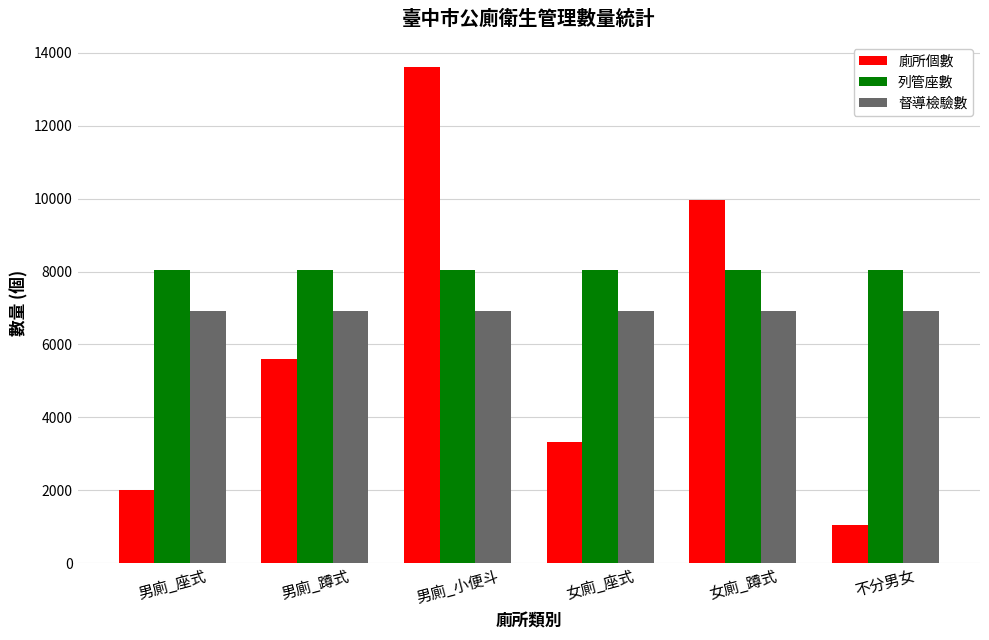

Reading right to left, extract all data points from this chart.

廁所個數: 不分男女=1043	女廁_蹲式=9956	女廁_座式=3319	男廁_小便斗=13617	男廁_蹲式=5593	男廁_座式=2016
列管座數: 不分男女=8034	女廁_蹲式=8034	女廁_座式=8034	男廁_小便斗=8034	男廁_蹲式=8034	男廁_座式=8034
督導檢驗數: 不分男女=6931	女廁_蹲式=6931	女廁_座式=6931	男廁_小便斗=6931	男廁_蹲式=6931	男廁_座式=6931